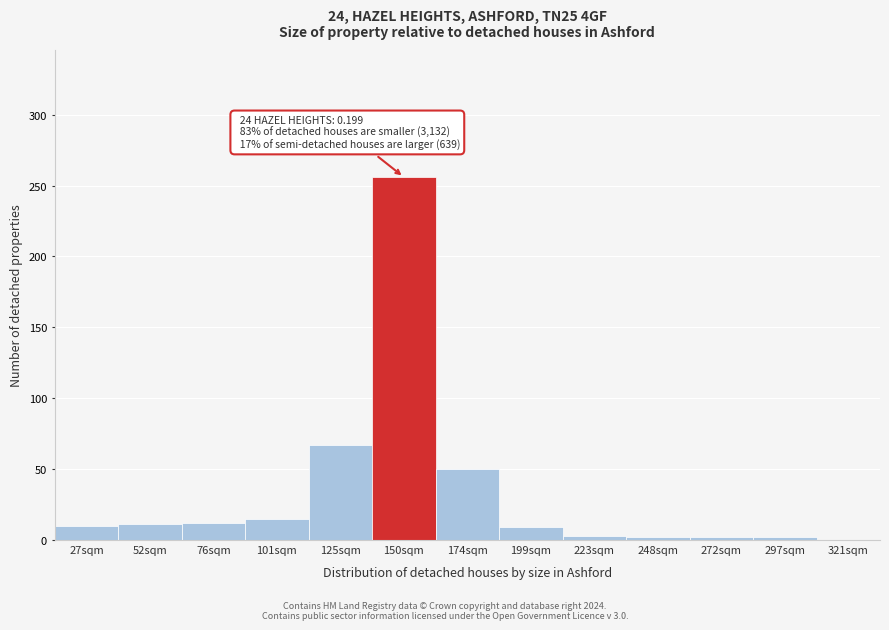

What is the sum of all values?

439